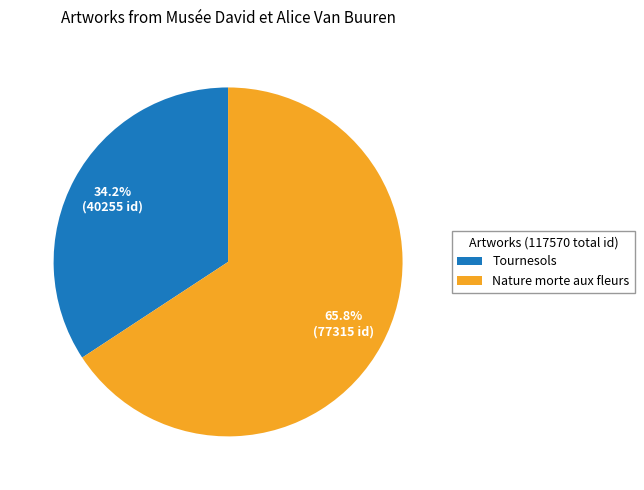

To the nearest percent, what is the combined percentage of Nature morte aux fleurs and Tournesols?

100%